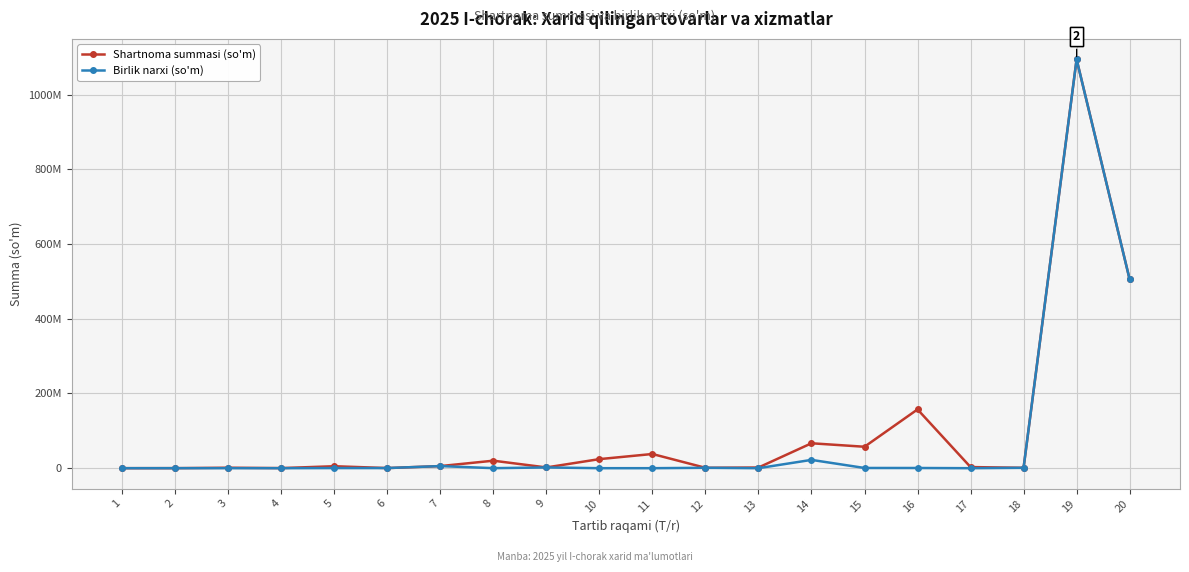

Is the value of Shartnoma summasi (so'm) at 12 greater than the value of Birlik narxi (so'm) at 8?

Yes